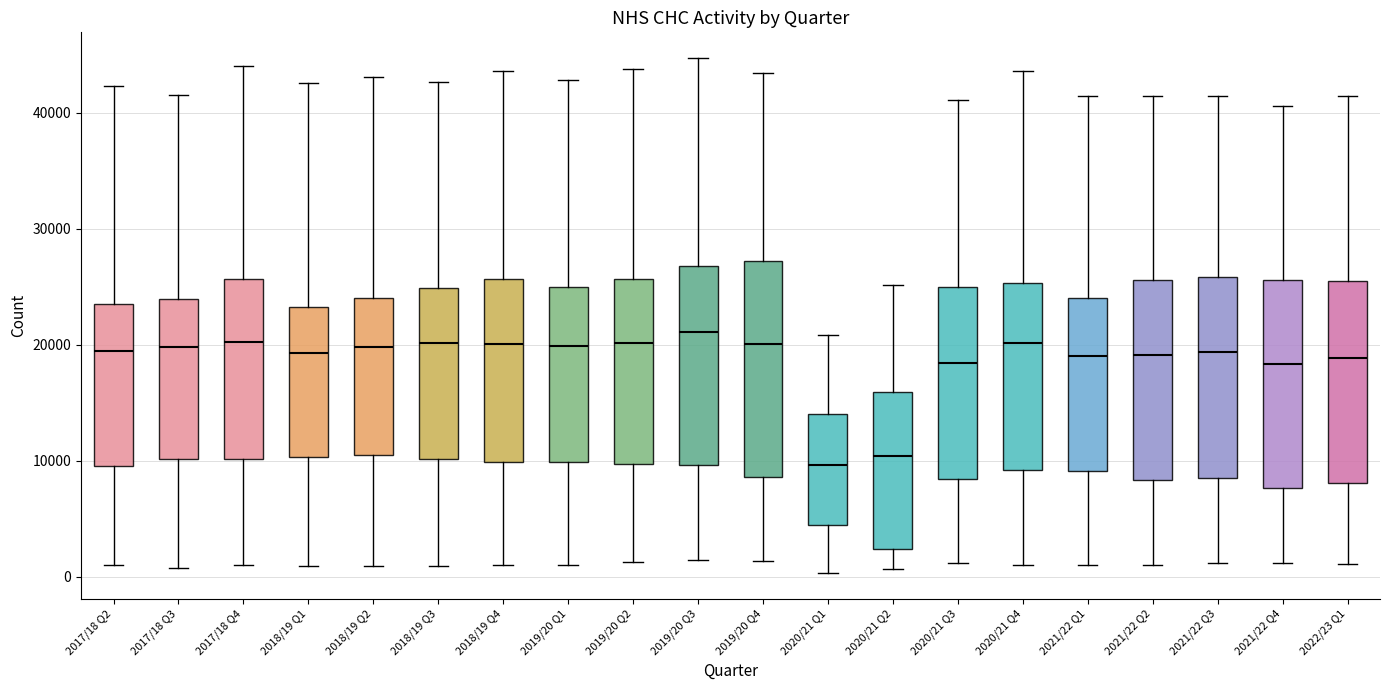

Reading left to right, read every box against the y-axis: the position of its median line, the range the box covers, and the ends of its whiskers. The values are not printed on the chart, so give them approximately, as read against the axis.

2017/18 Q2: median 19000, box 10000 to 23000, whiskers 1000 to 42000
2017/18 Q3: median 20000, box 10000 to 24000, whiskers 1000 to 42000
2017/18 Q4: median 20000, box 10000 to 26000, whiskers 1000 to 44000
2018/19 Q1: median 19000, box 10000 to 23000, whiskers 1000 to 43000
2018/19 Q2: median 20000, box 10000 to 24000, whiskers 1000 to 43000
2018/19 Q3: median 20000, box 10000 to 25000, whiskers 1000 to 43000
2018/19 Q4: median 20000, box 10000 to 26000, whiskers 1000 to 44000
2019/20 Q1: median 20000, box 10000 to 25000, whiskers 1000 to 43000
2019/20 Q2: median 20000, box 10000 to 26000, whiskers 1000 to 44000
2019/20 Q3: median 21000, box 10000 to 27000, whiskers 1000 to 45000
2019/20 Q4: median 20000, box 9000 to 27000, whiskers 1000 to 43000
2020/21 Q1: median 10000, box 4000 to 14000, whiskers 0 to 21000
2020/21 Q2: median 10000, box 2000 to 16000, whiskers 1000 to 25000
2020/21 Q3: median 18000, box 8000 to 25000, whiskers 1000 to 41000
2020/21 Q4: median 20000, box 9000 to 25000, whiskers 1000 to 44000
2021/22 Q1: median 19000, box 9000 to 24000, whiskers 1000 to 41000
2021/22 Q2: median 19000, box 8000 to 26000, whiskers 1000 to 41000
2021/22 Q3: median 19000, box 9000 to 26000, whiskers 1000 to 41000
2021/22 Q4: median 18000, box 8000 to 26000, whiskers 1000 to 41000
2022/23 Q1: median 19000, box 8000 to 25000, whiskers 1000 to 41000